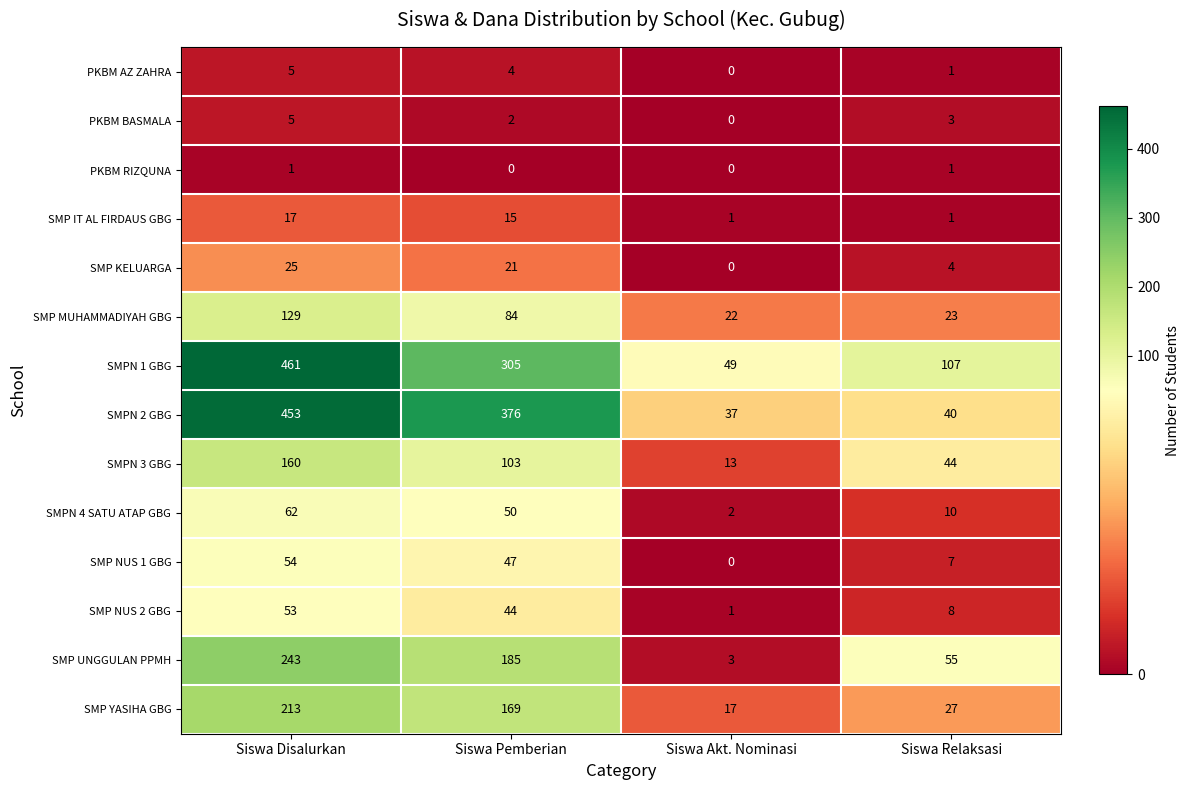

Rank the categories by SMPN 4 SATU ATAP GBG value from highest to lowest.

Siswa Disalurkan, Siswa Pemberian, Siswa Relaksasi, Siswa Akt. Nominasi